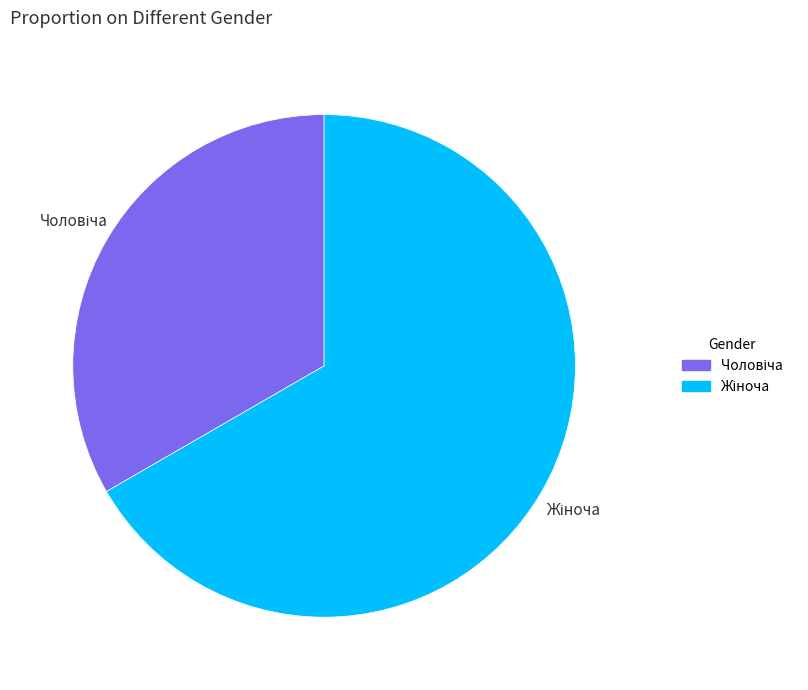

Is there any slice that represents more than half of the pie?

Yes